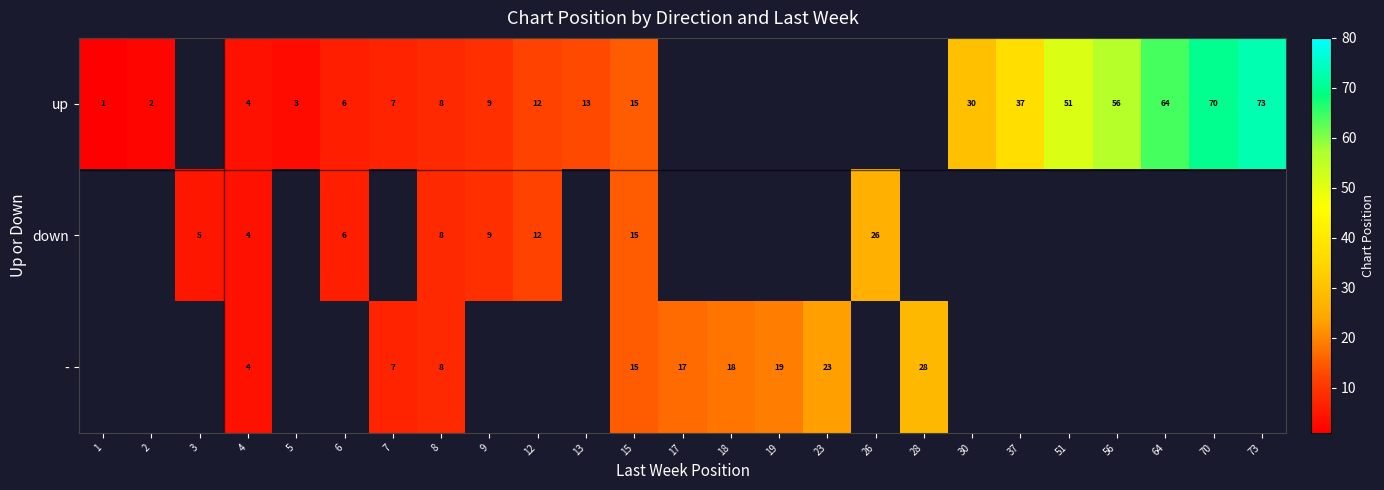

The value of up at 2 is 3. True or false?

False